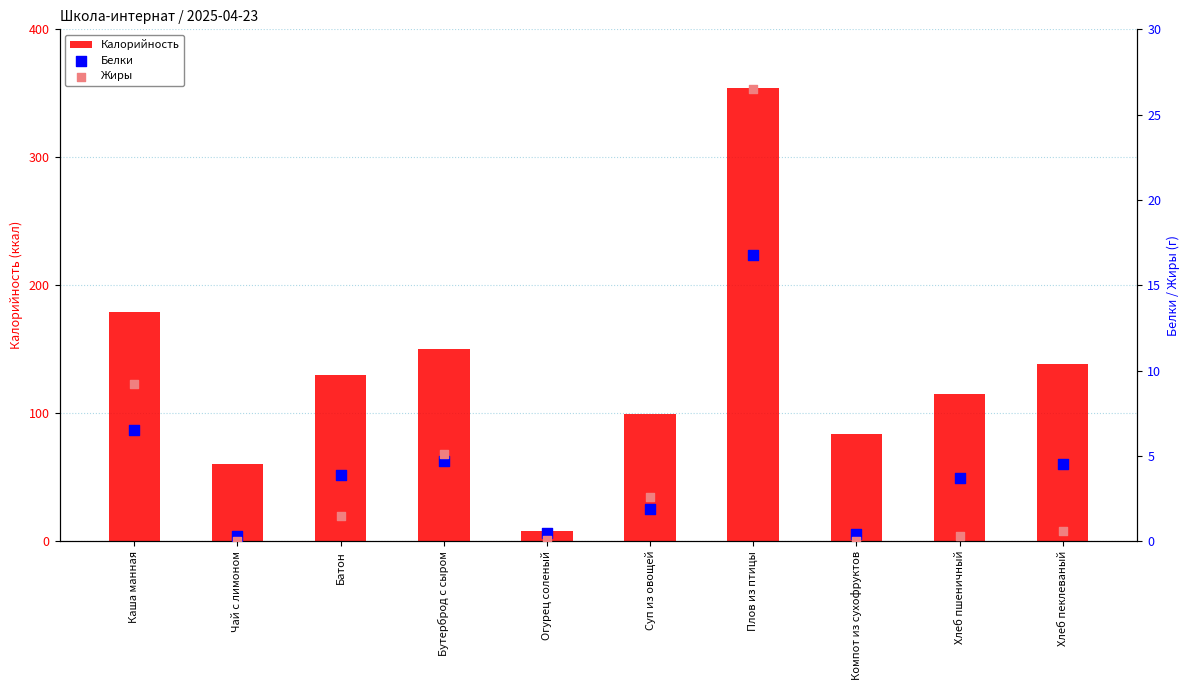

Which series contains the lowest Y value?

Жиры